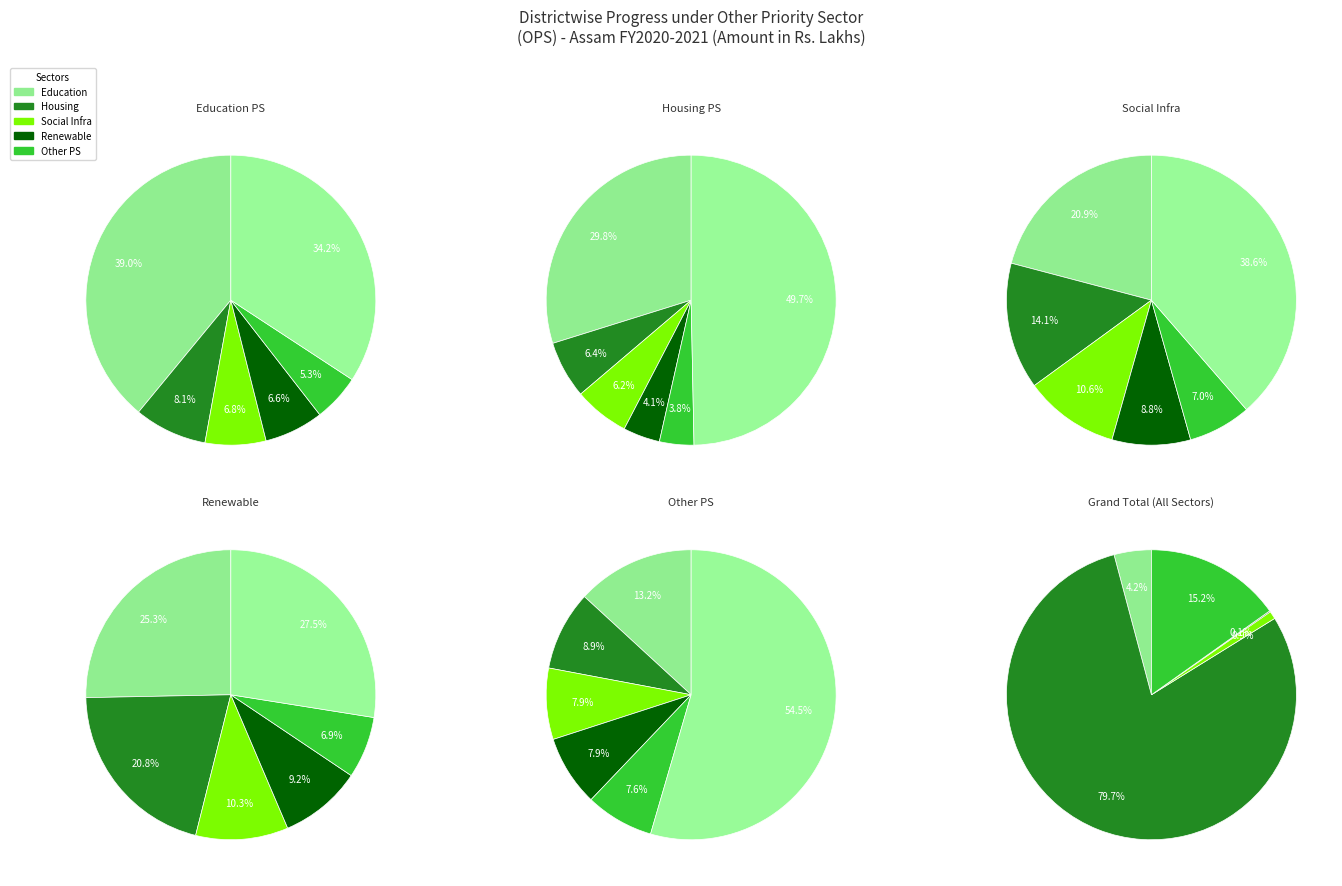

How many segments does this pie chart have?

33